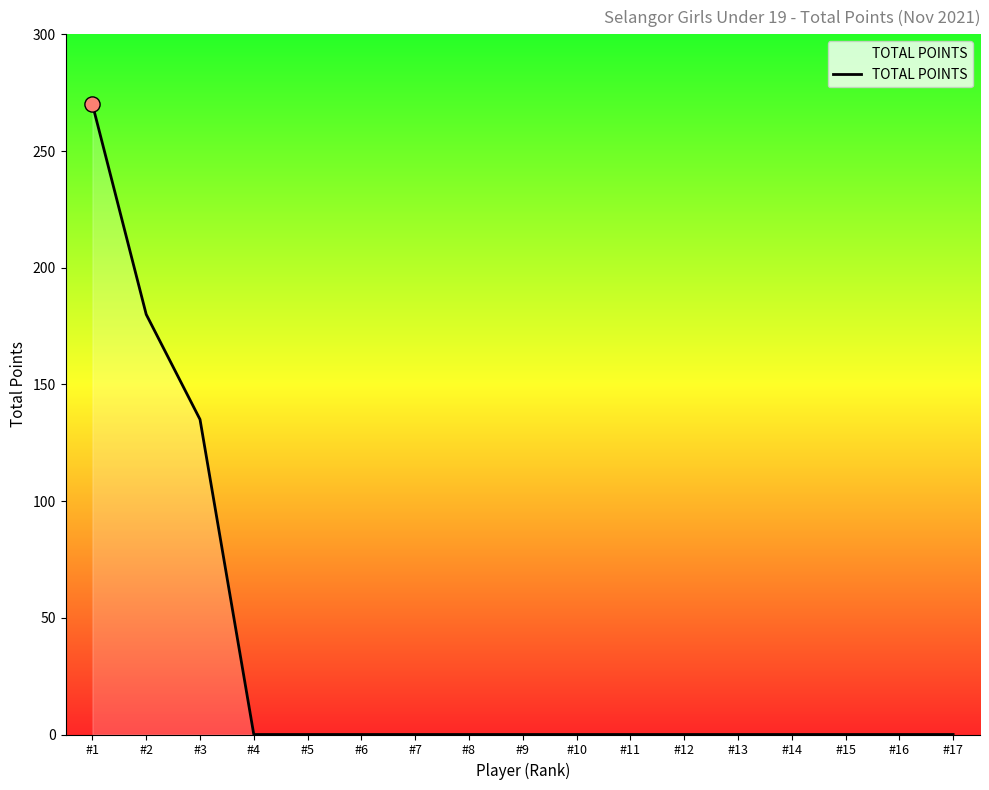

Which has a higher value, #10 or #3?

#3